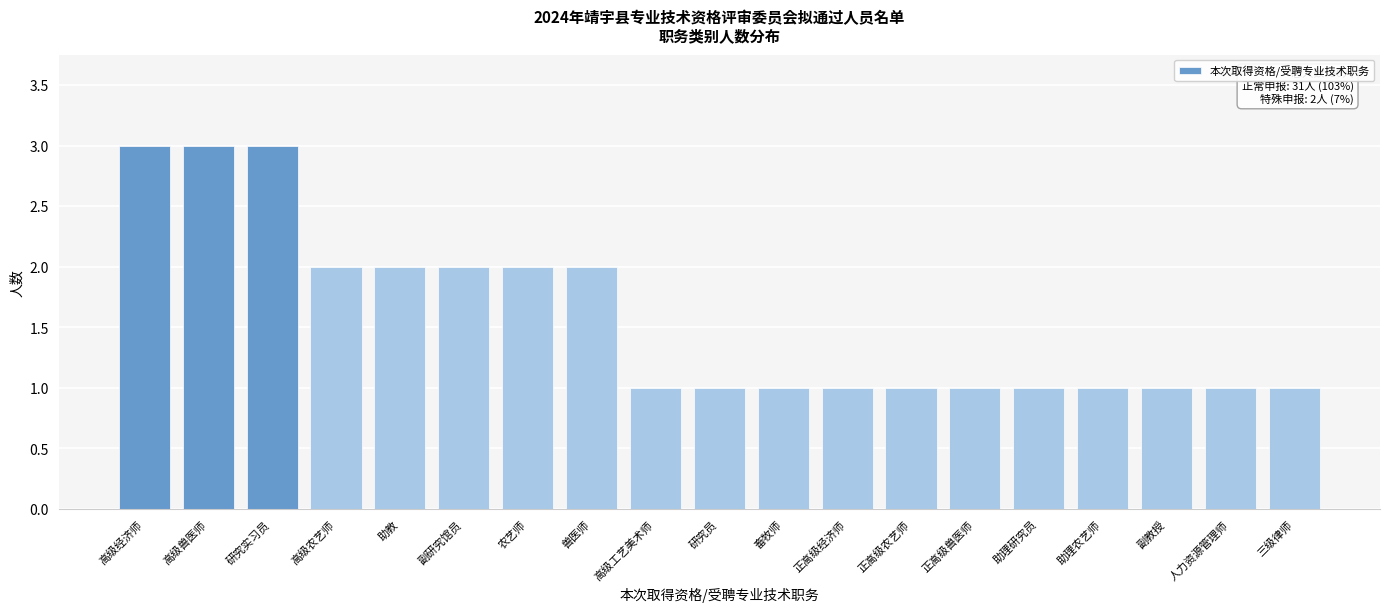

Reading right to left, list all the values displayed in this chart.

1	1	1	1	1	1	1	1	1	1	1	2	2	2	2	2	3	3	3